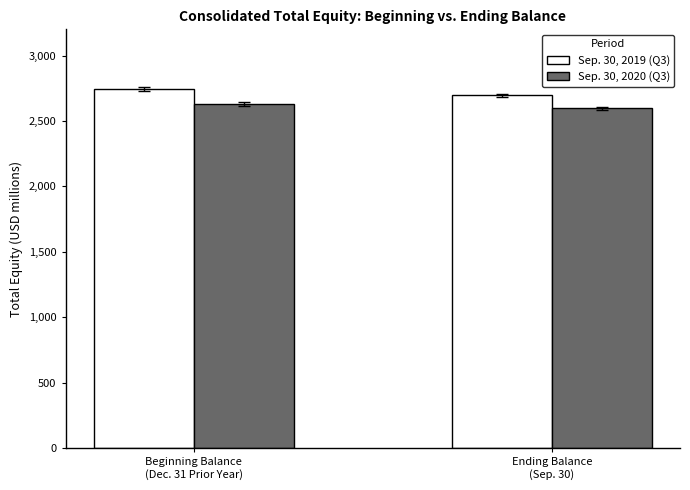

Which series has the largest total across all categories?

Sep. 30, 2019 (Q3)